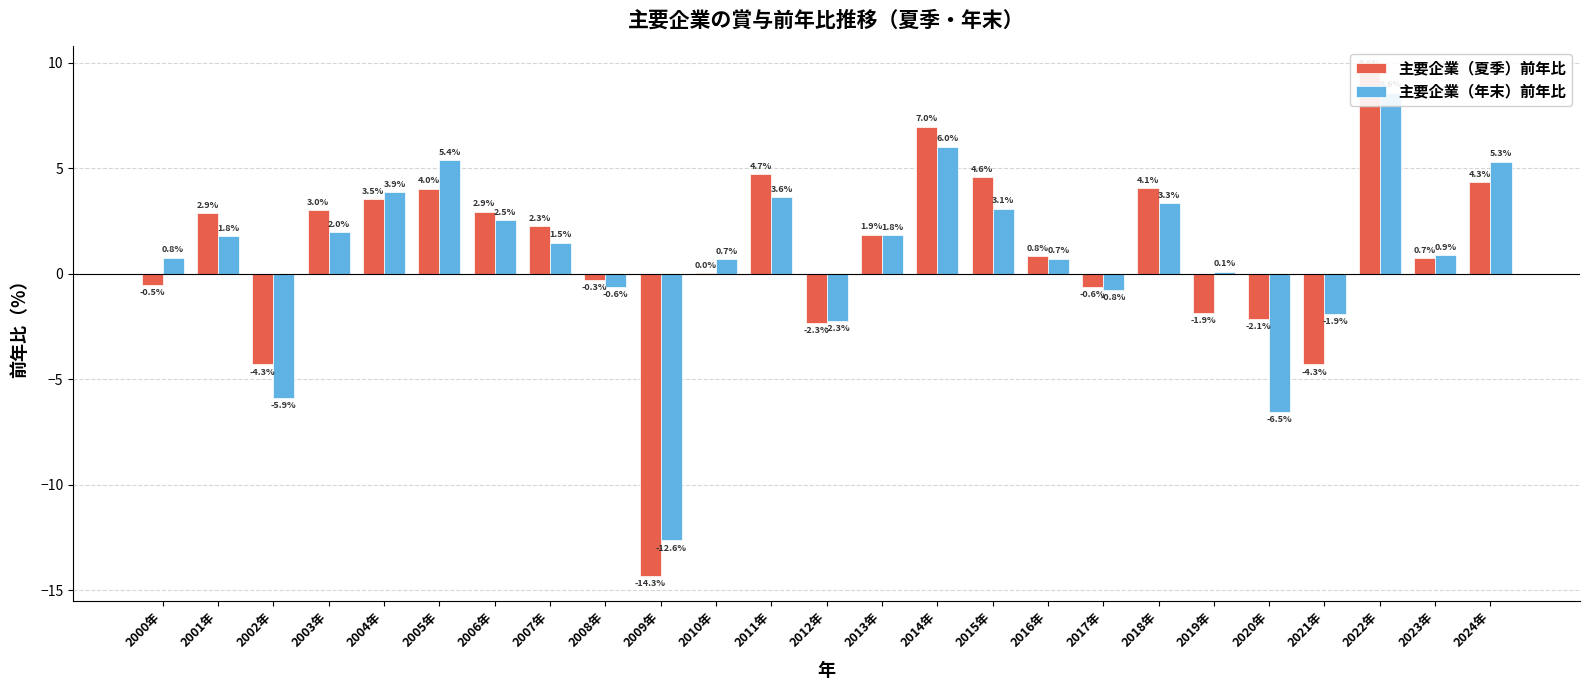

What is the average value of the 主要企業（年末）前年比 series?

0.8